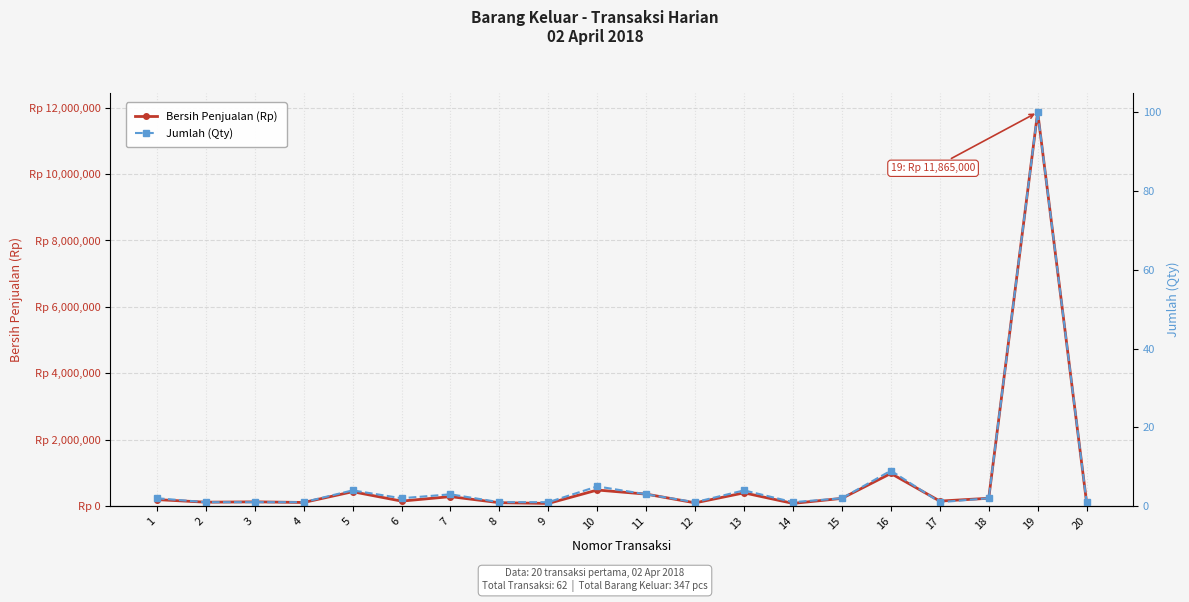

Where is the first local maximum for Bersih Penjualan (Rp)?

3